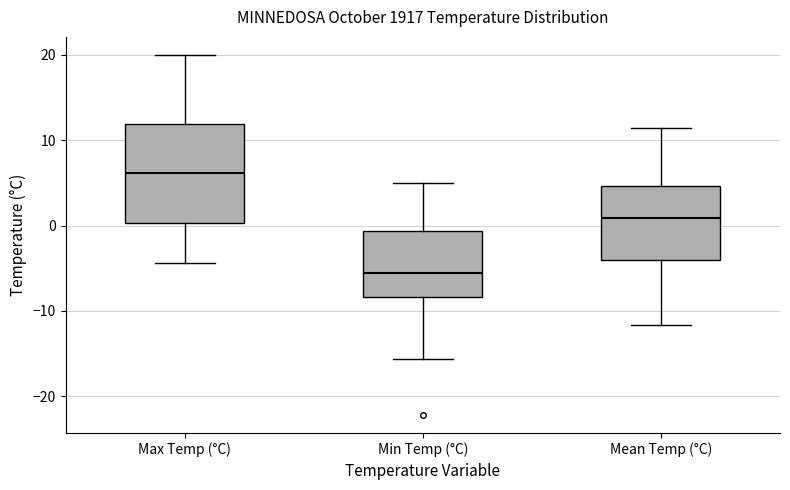

Which box is the tallest, from its lower edge to its upper edge?

Max Temp (°C)